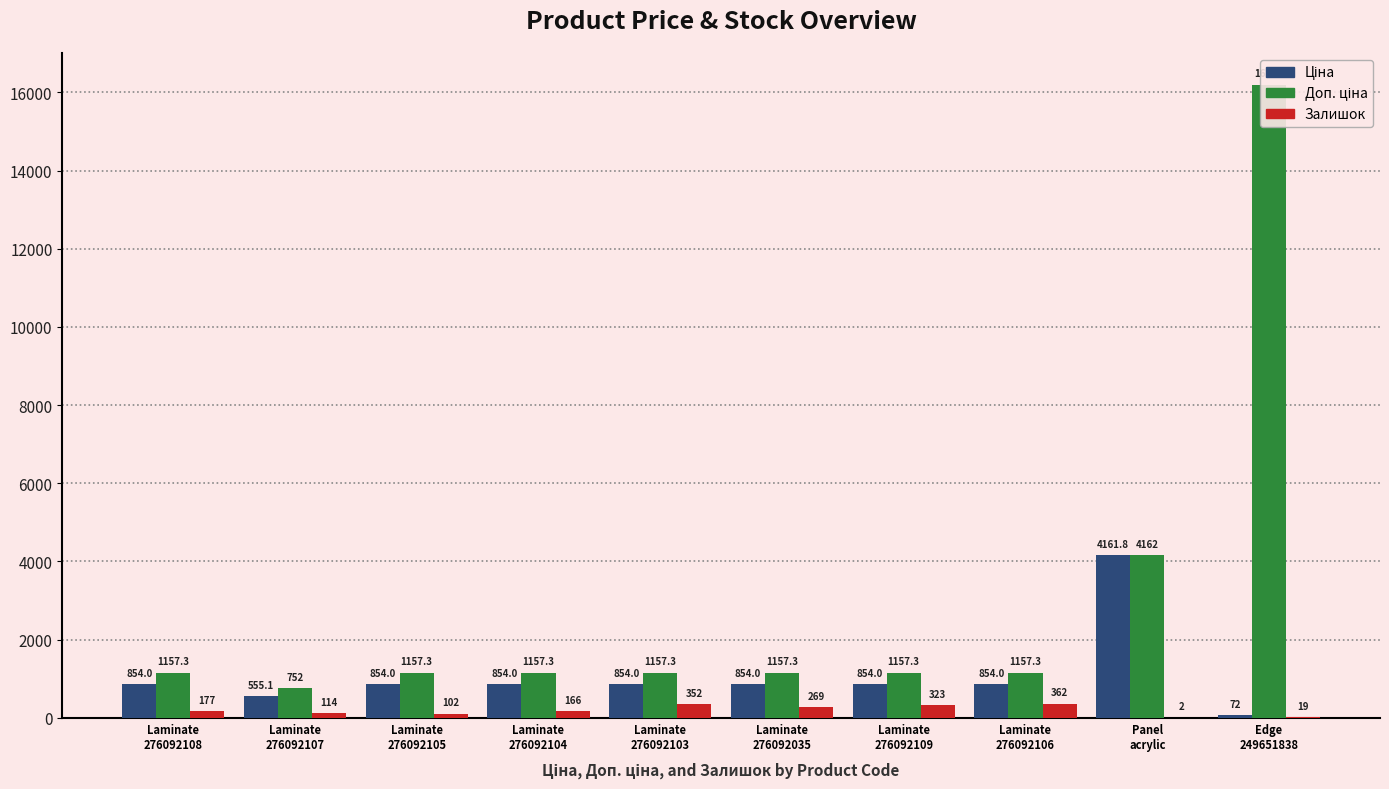

What is the difference between the Залишок values at Laminate
276092104 and Laminate
276092108?

11.0